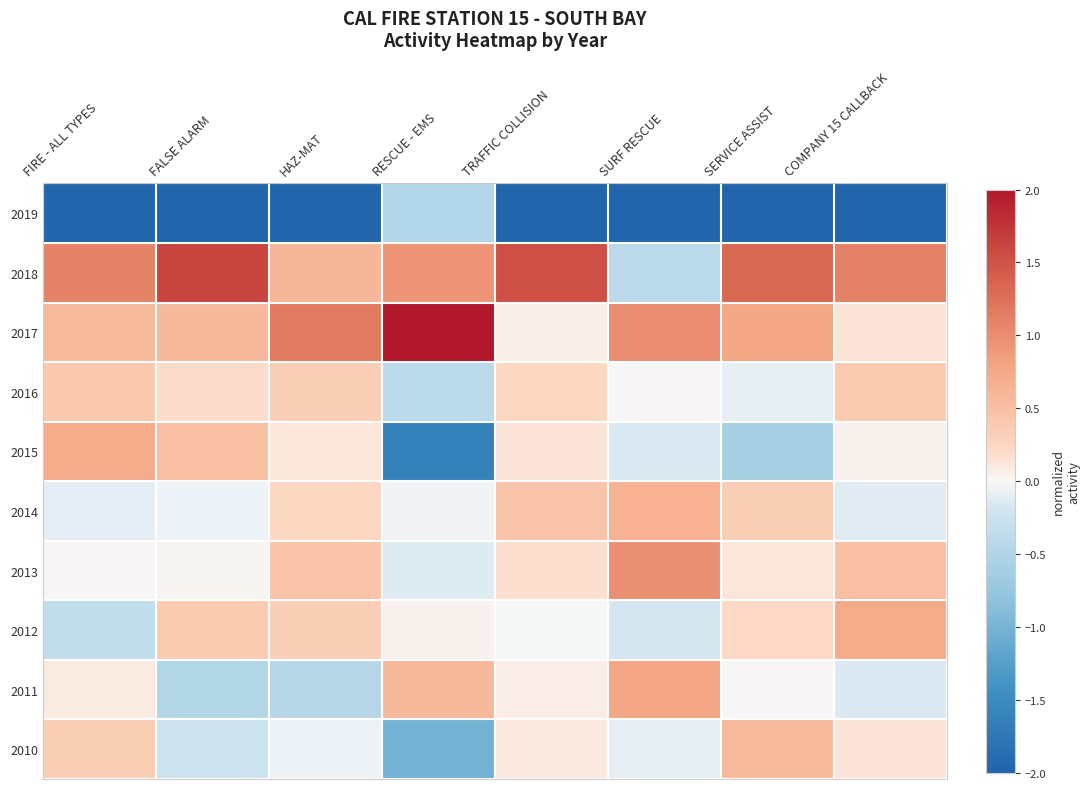

At RESCUE - EMS, list the series in order from smallest to largest.

2015, 2010, 2019, 2016, 2013, 2014, 2012, 2011, 2018, 2017